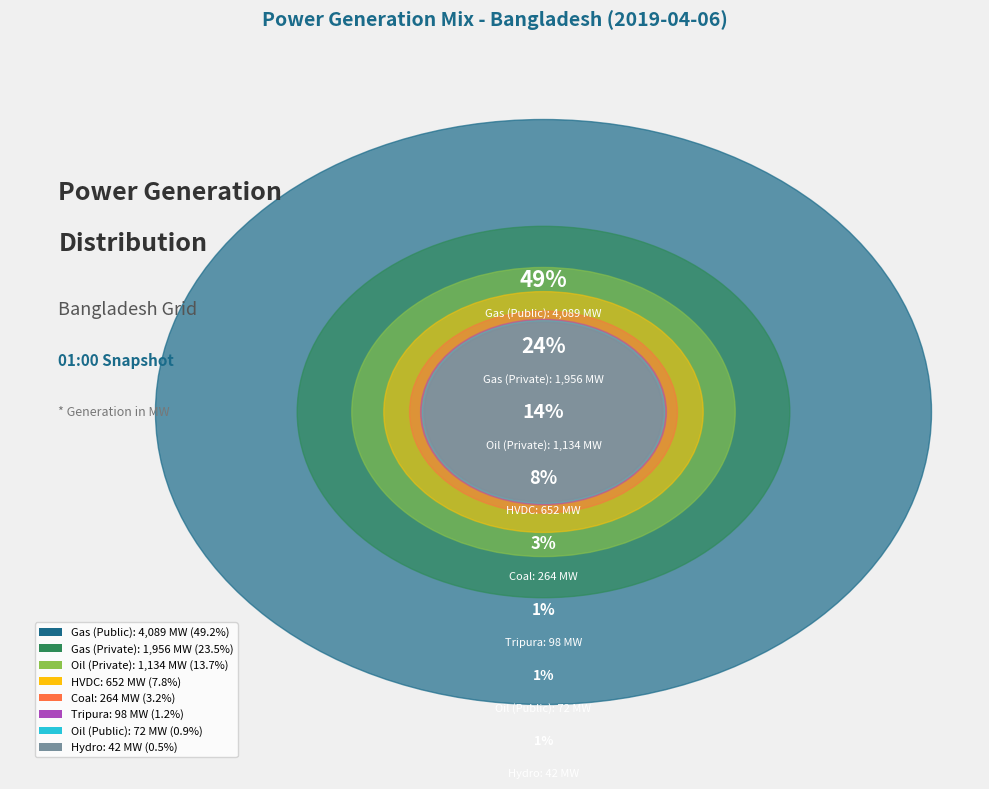

What percentage is the Tripura slice, to the nearest percent?

1%